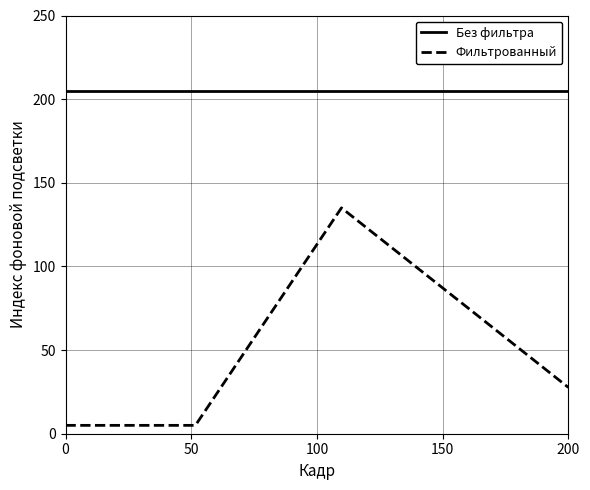

Which series has the largest total across all categories?

Без фильтра